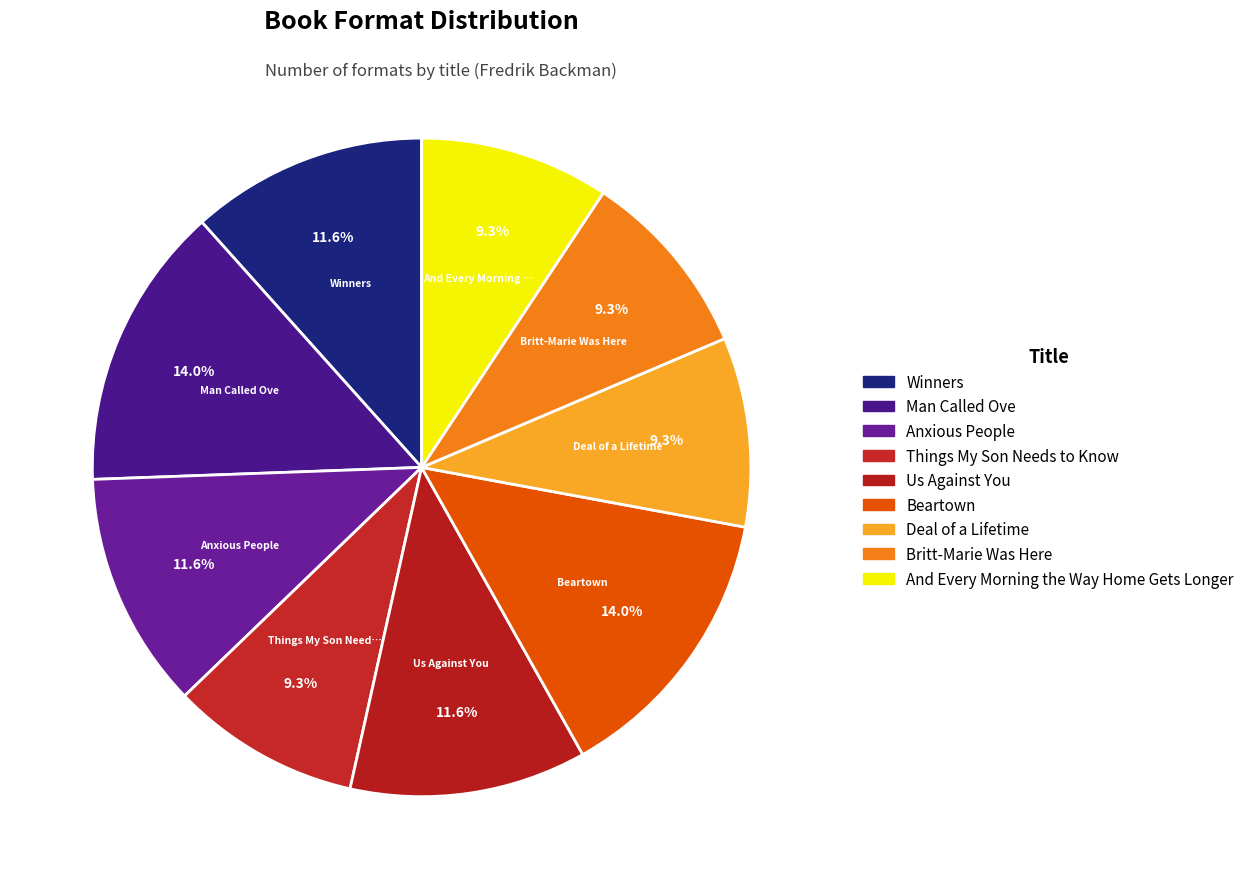

Approximately how many times larger is the value at Beartown compared to Anxious People?

1.2